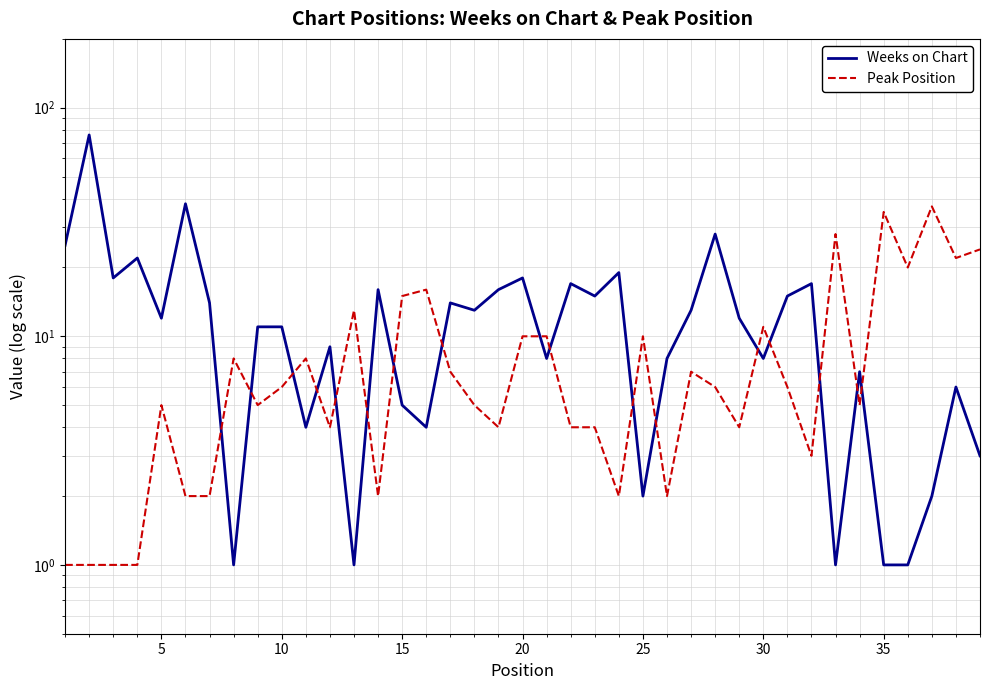

List the series in order of their overall mean, highest first.

Weeks on Chart, Peak Position